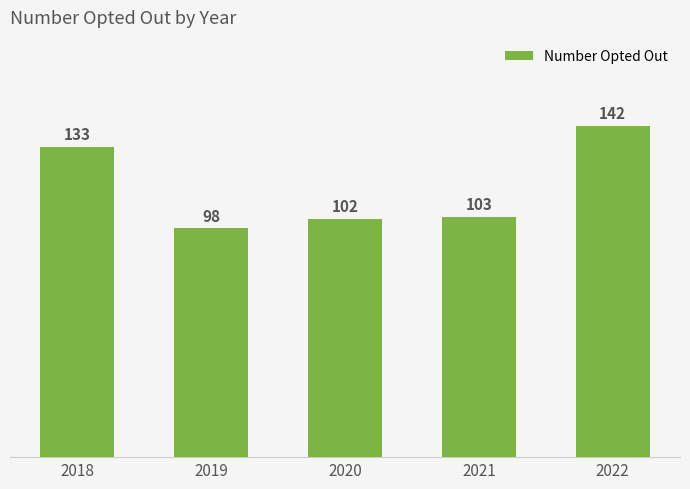

What is the change in value from 2018 to 2020?

-31